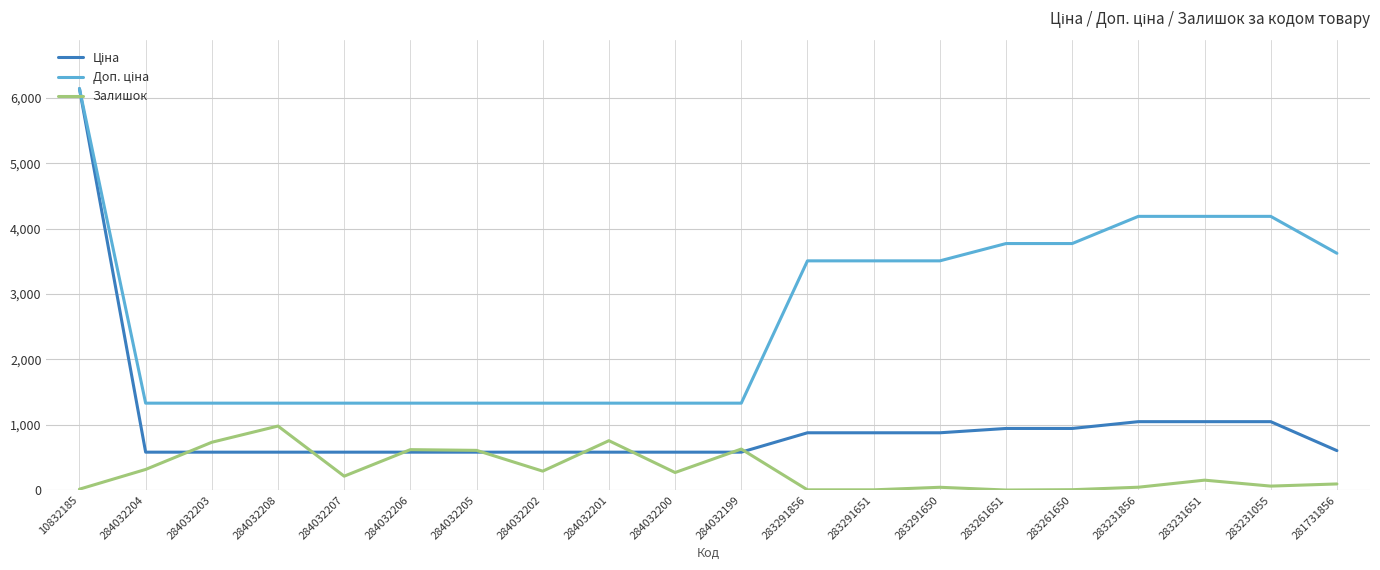

Is it true that Залишок equals 44.0 at 283231856?

True